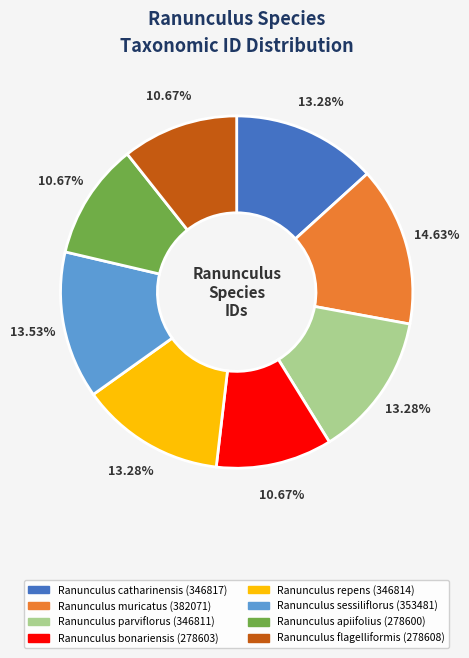

To the nearest percent, what portion does Ranunculus bonariensis represent?

11%